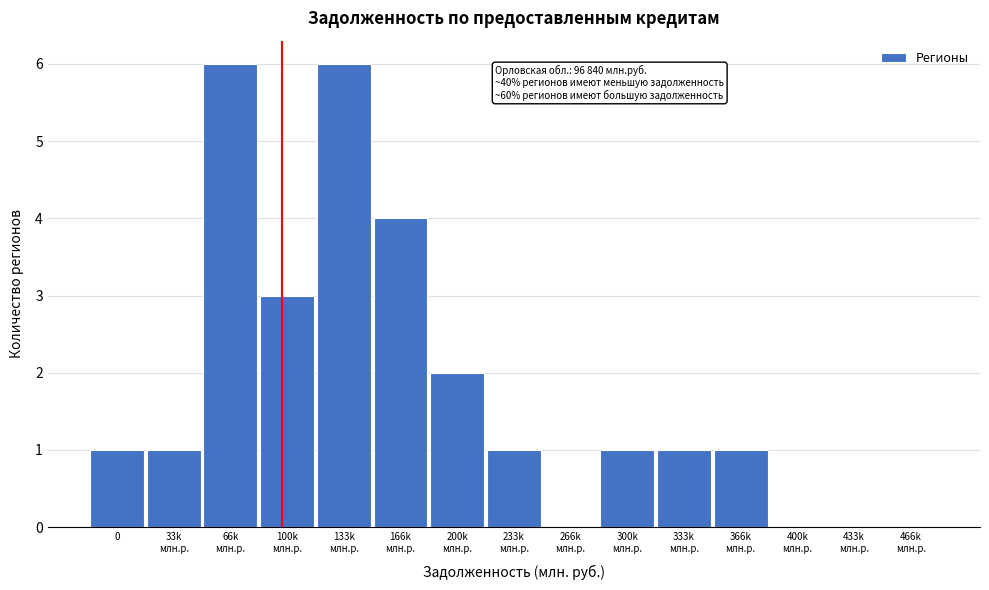

What is the sum of all values?

27